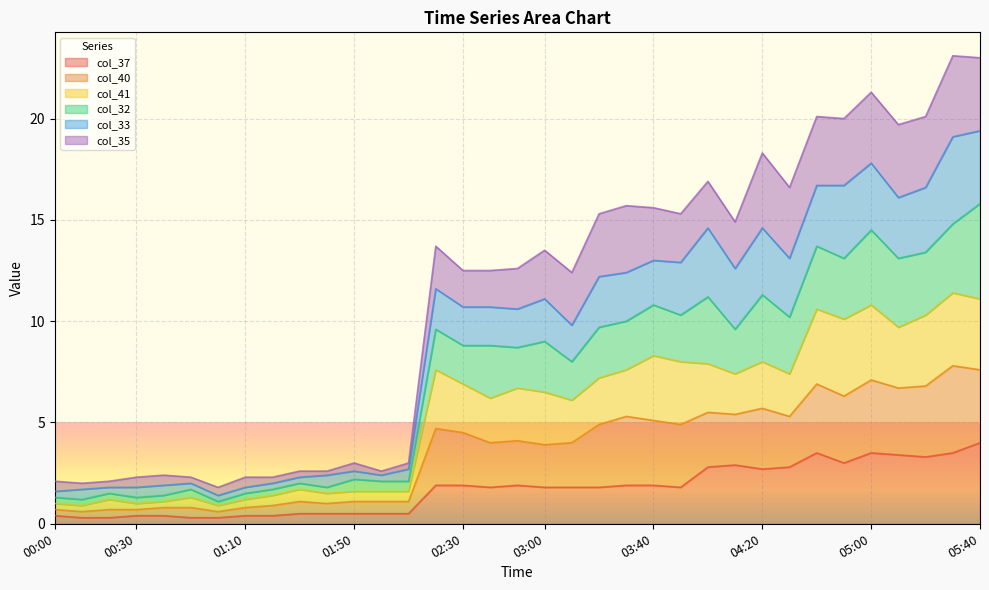

How many values in the col_37 series are below 1?

14